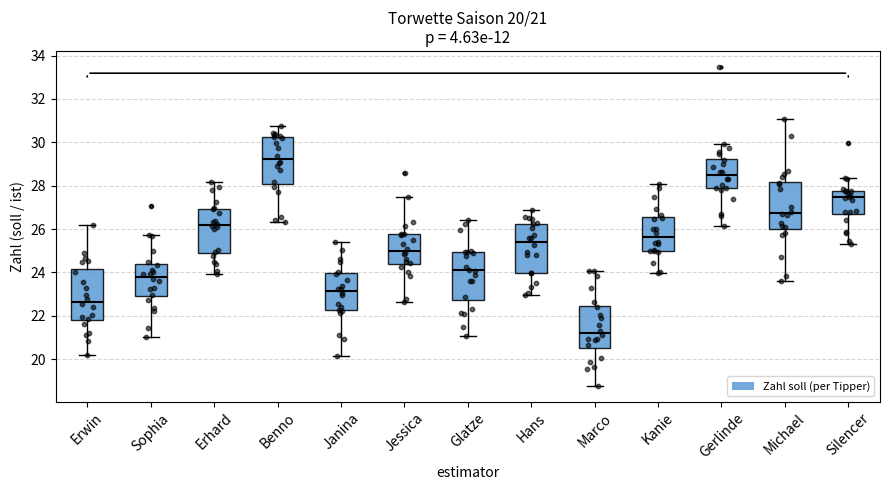

Which box has the lowest median line?

Marco